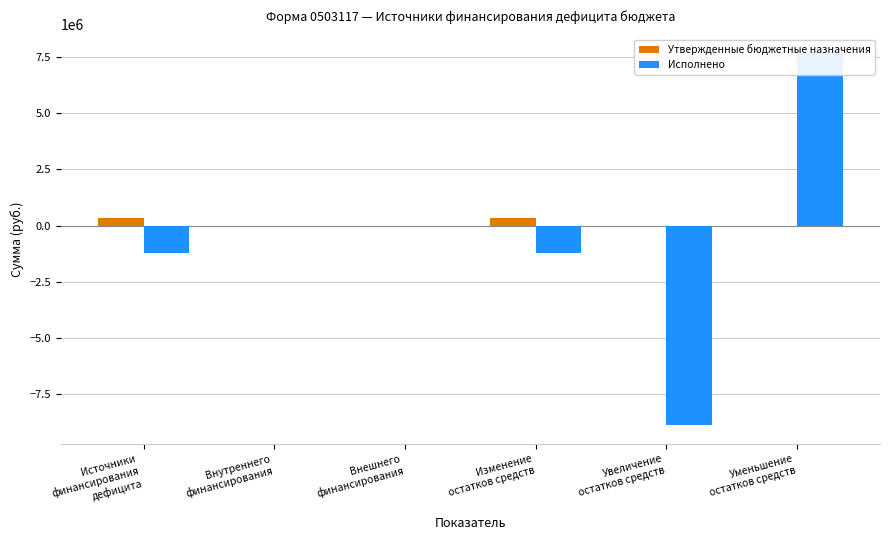

What is the maximum value shown in the chart?

7666262.3